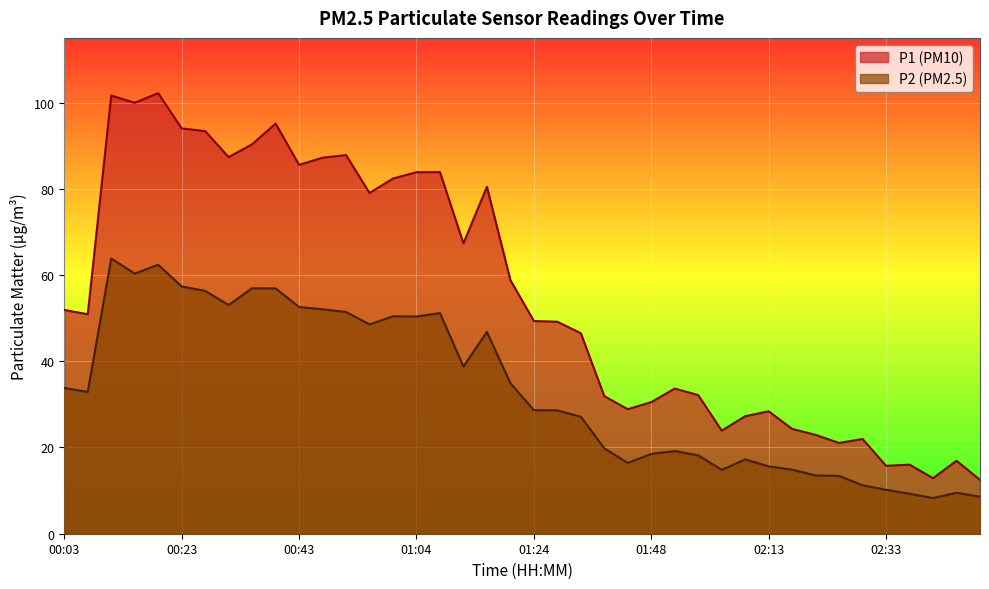

Is it true that P2 equals 18.5 at 01:48?

True